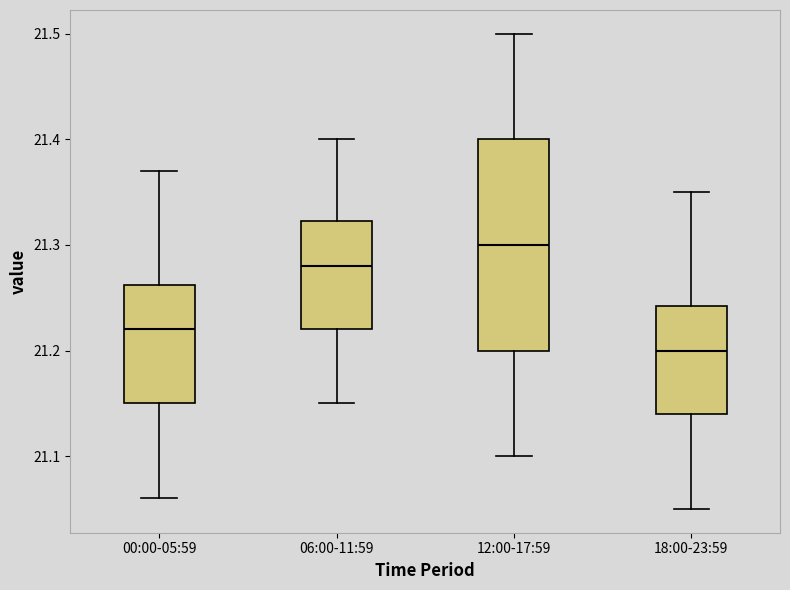

Where does the lower whisker of the box for 18:00-23:59 end on the y-axis? The values are not printed on the chart, so give them approximately, as read against the axis.

21.05